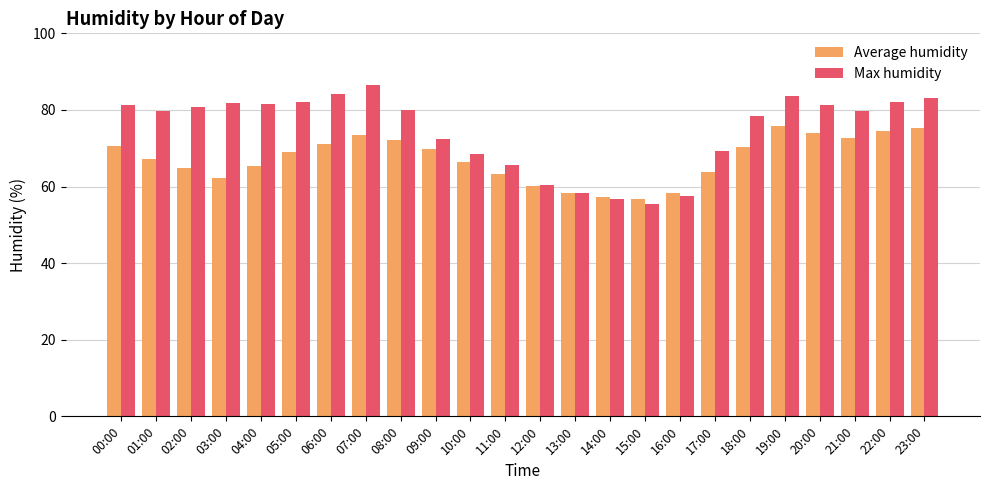

Rank the series at 02:00 from highest to lowest value.

Max humidity, Average humidity